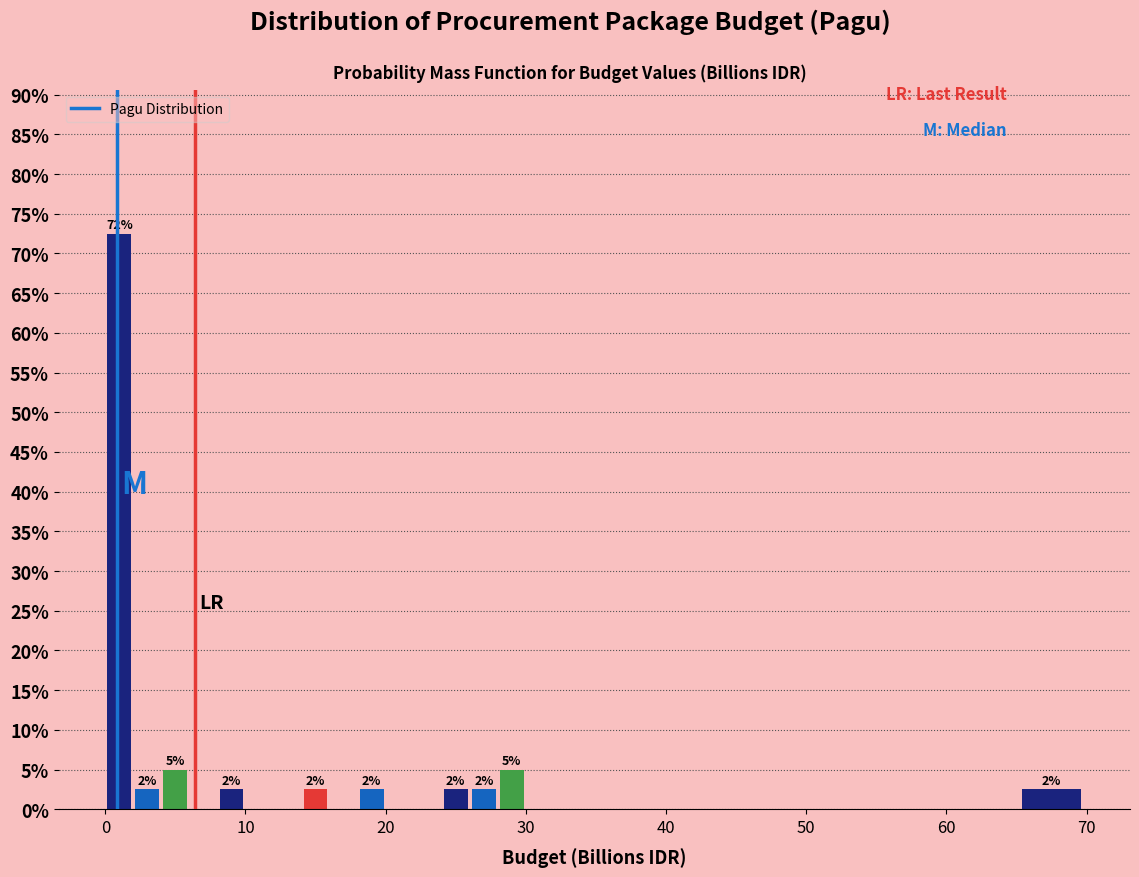

Read against the x-axis, roughly where is the centre of the tallest bar?

1